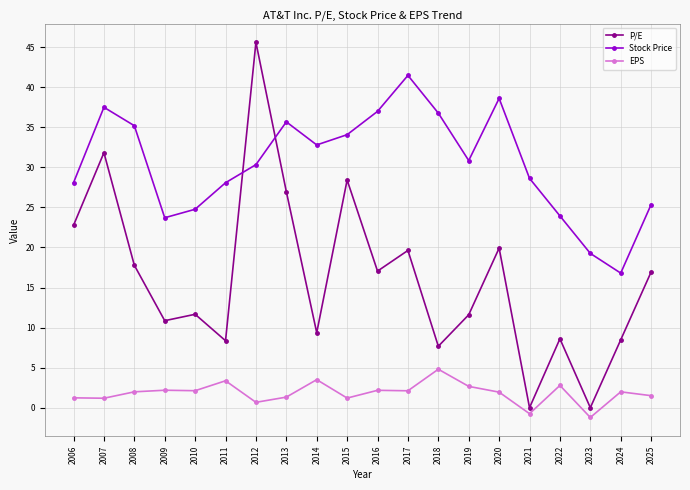

Does the chart have visible grid lines?

Yes